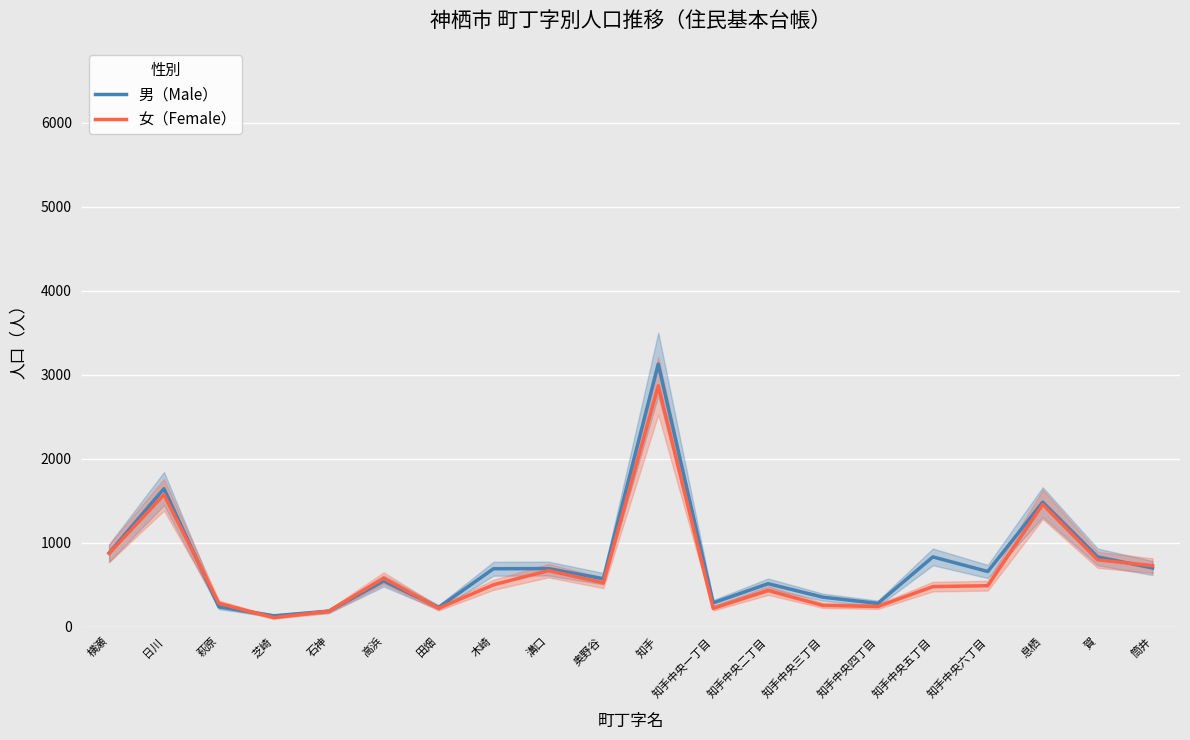

What is the sum of the 女（Female） values at 賀 and 芝崎?

901